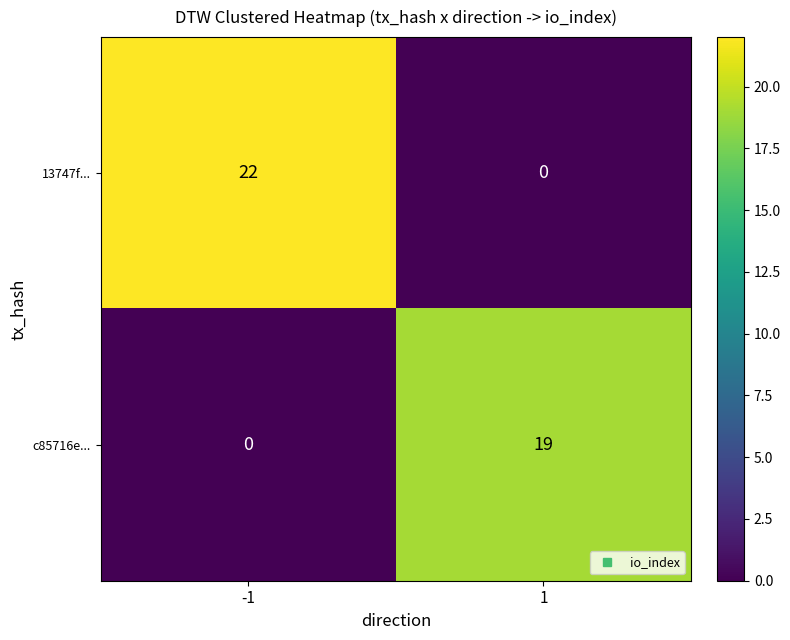

What is the approximate value of c85716e... at 1?

19